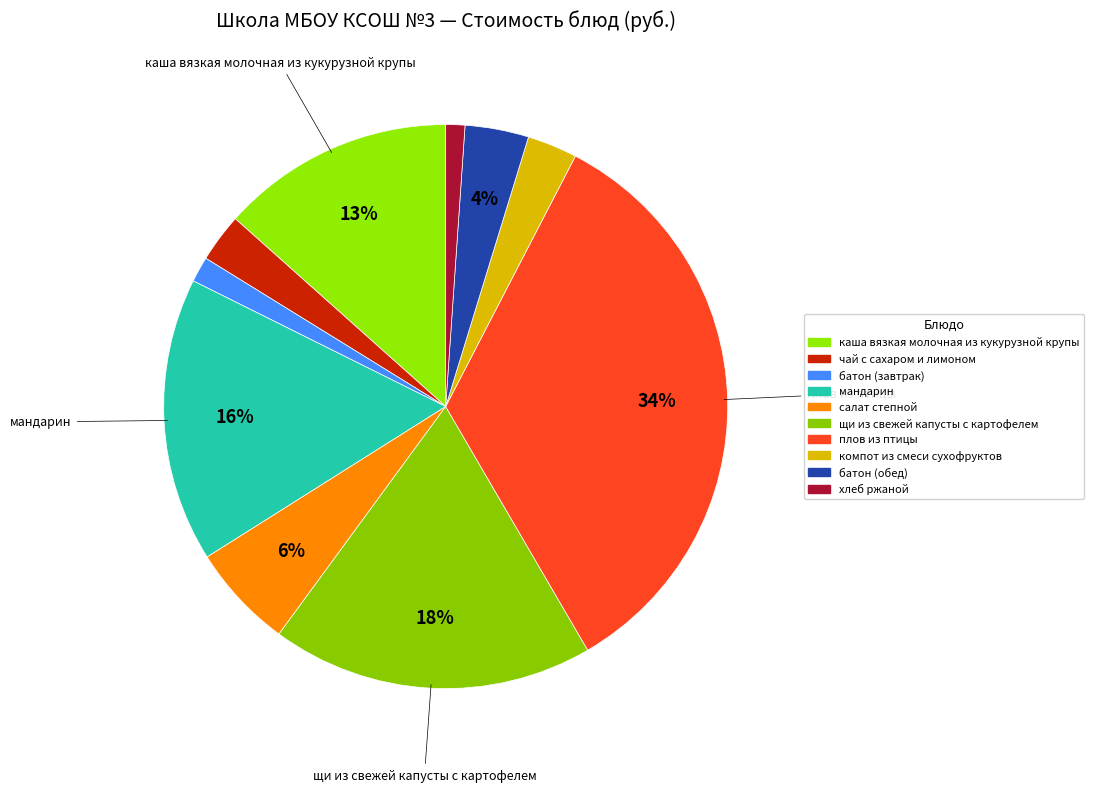

Rank the categories by value from lowest to highest.

хлеб ржаной, батон (завтрак), чай с сахаром и лимоном, компот из смеси сухофруктов, батон (обед), салат степной, каша вязкая молочная из кукурузной крупы, мандарин, щи из свежей капусты с картофелем, плов из птицы